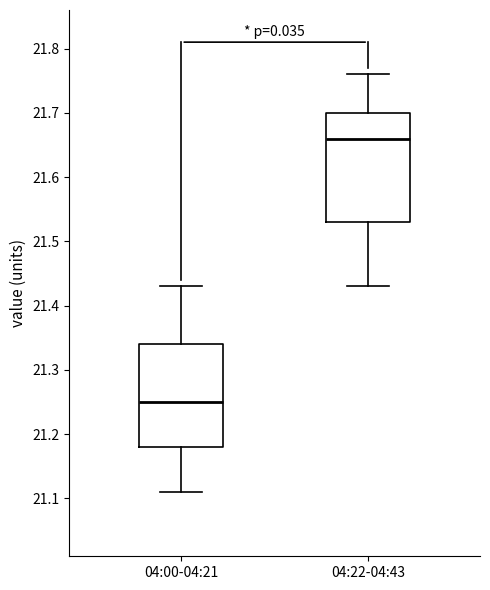

Reading left to right, read every box against the y-axis: the position of its median line, the range the box covers, and the ends of its whiskers. The values are not printed on the chart, so give them approximately, as read against the axis.

04:00-04:21: median 21.25, box 21.18 to 21.34, whiskers 21.11 to 21.43
04:22-04:43: median 21.66, box 21.53 to 21.70, whiskers 21.43 to 21.76